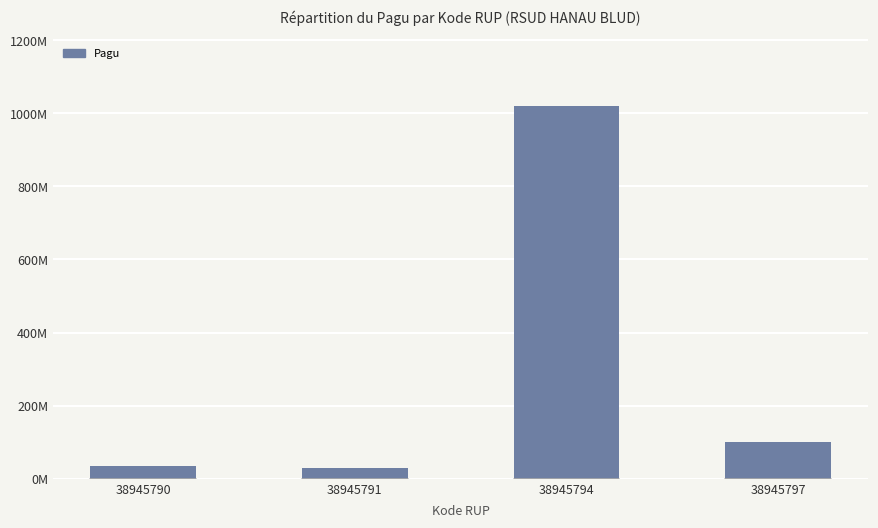

True or false: the data shows 100000000 at 38945797.

True